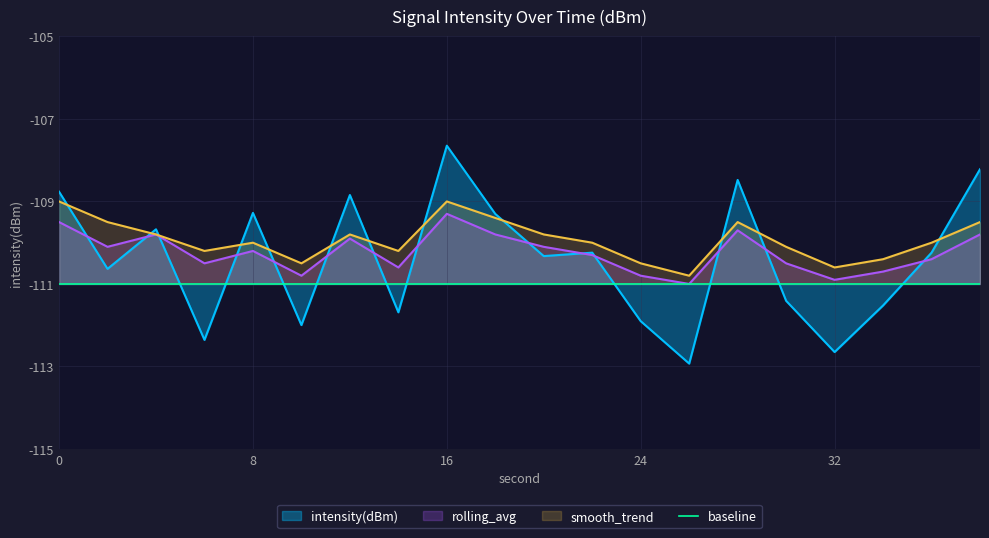

Is it true that rolling_avg equals -110.2 at 8?

True